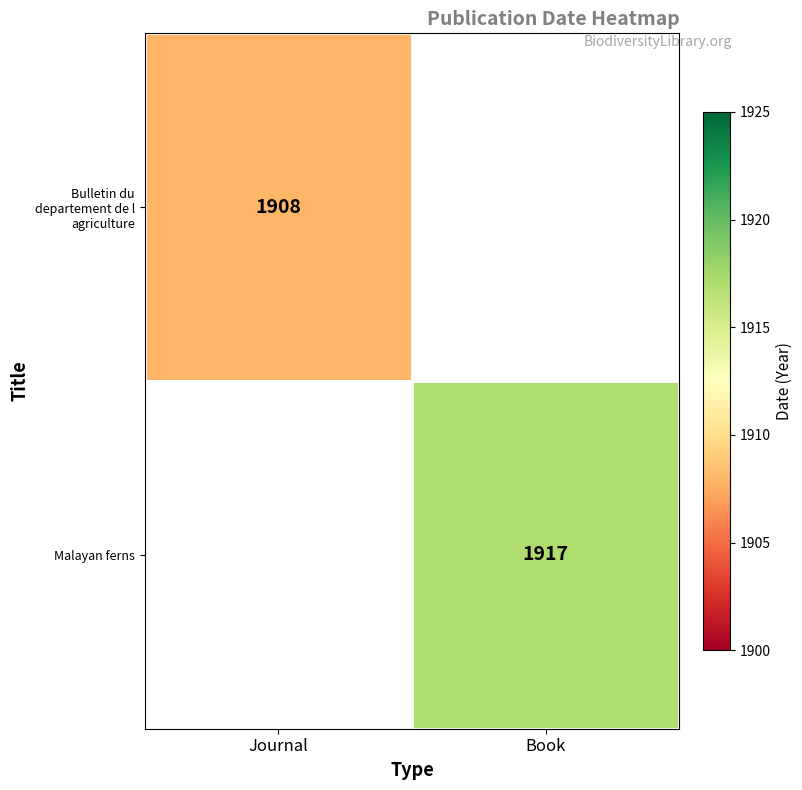

What is the smallest value displayed?

1908.0